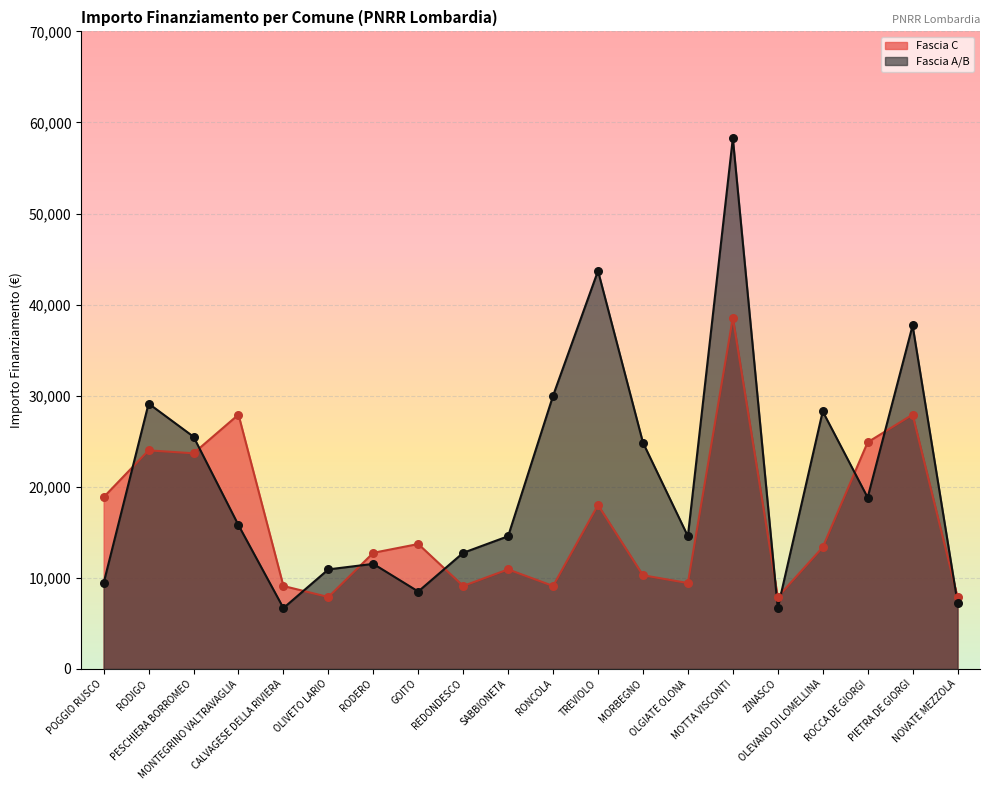

At how many categories does at least one series exceed 48337?

1